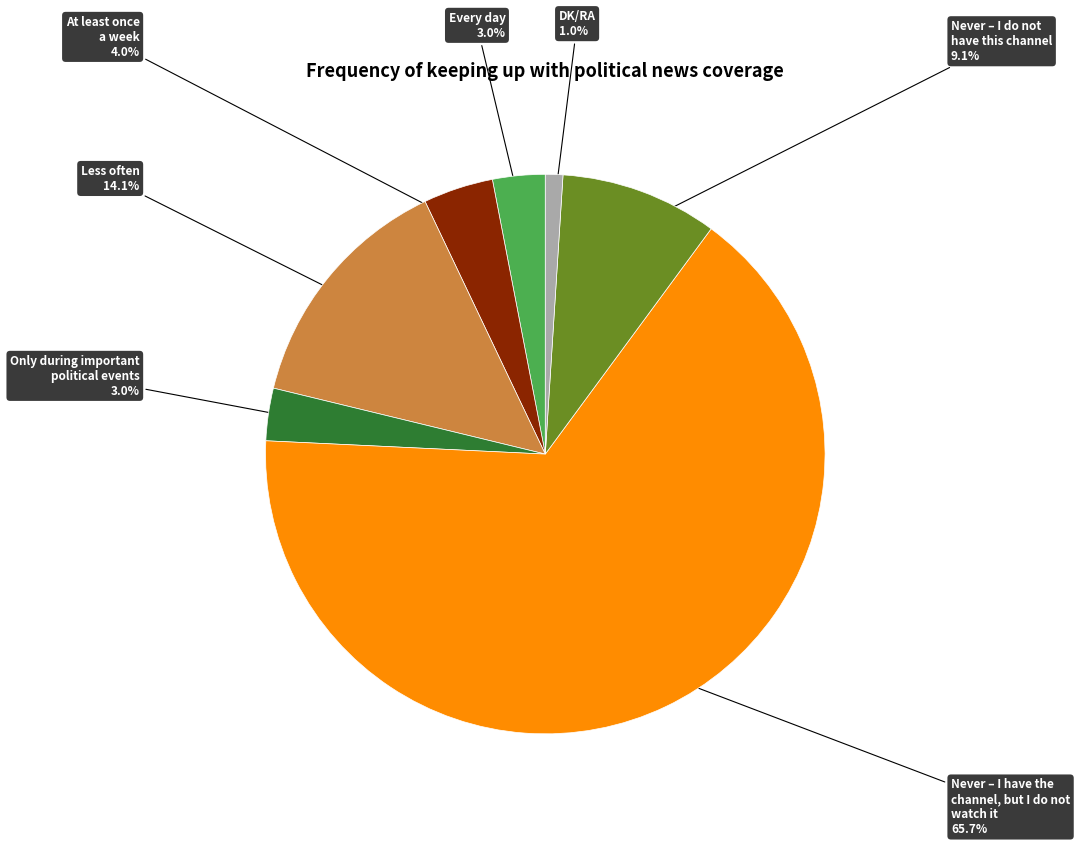

Is it true that Never – I have the channel, but I do not watch it is 53% of the pie?

False